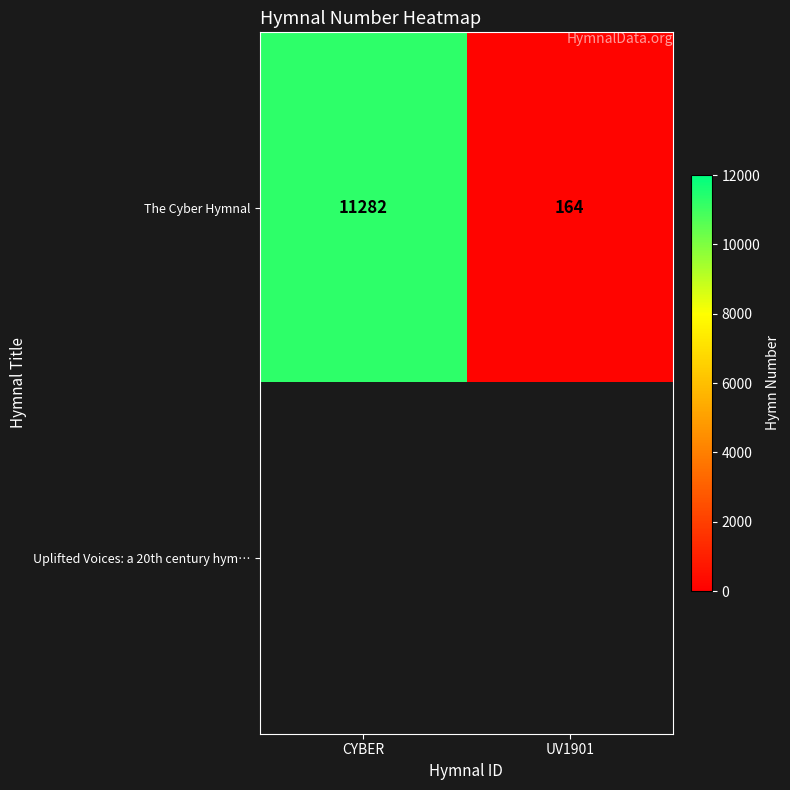

How many data points in The Cyber Hymnal are less than 11282?

1